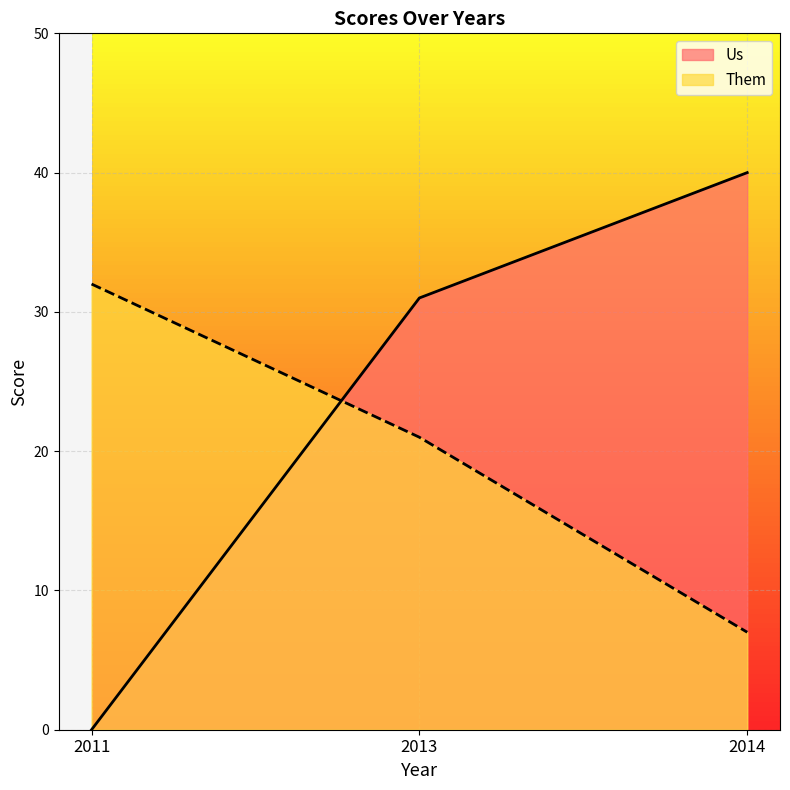

Rank the categories by Us value from lowest to highest.

2011, 2013, 2014